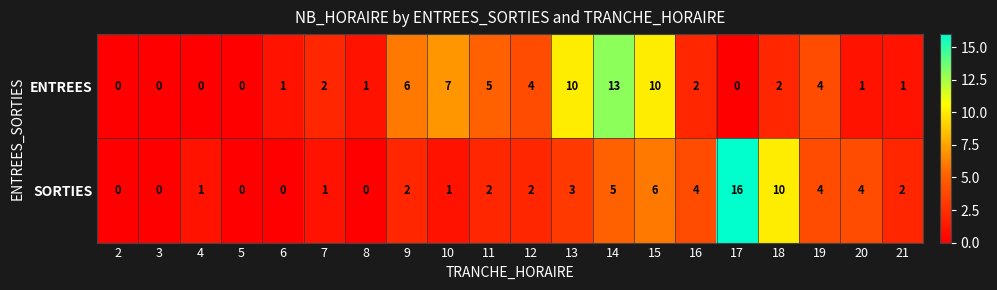

True or false: SORTIES has a value of 3 at 15.

False